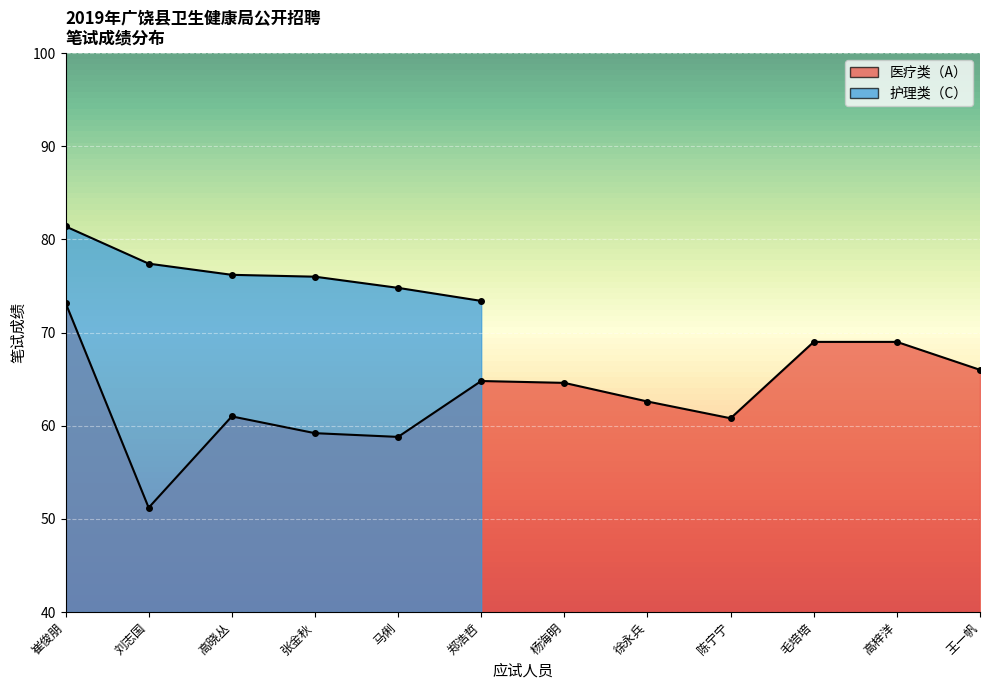

What is the value of the 6th point from the left?

64.8